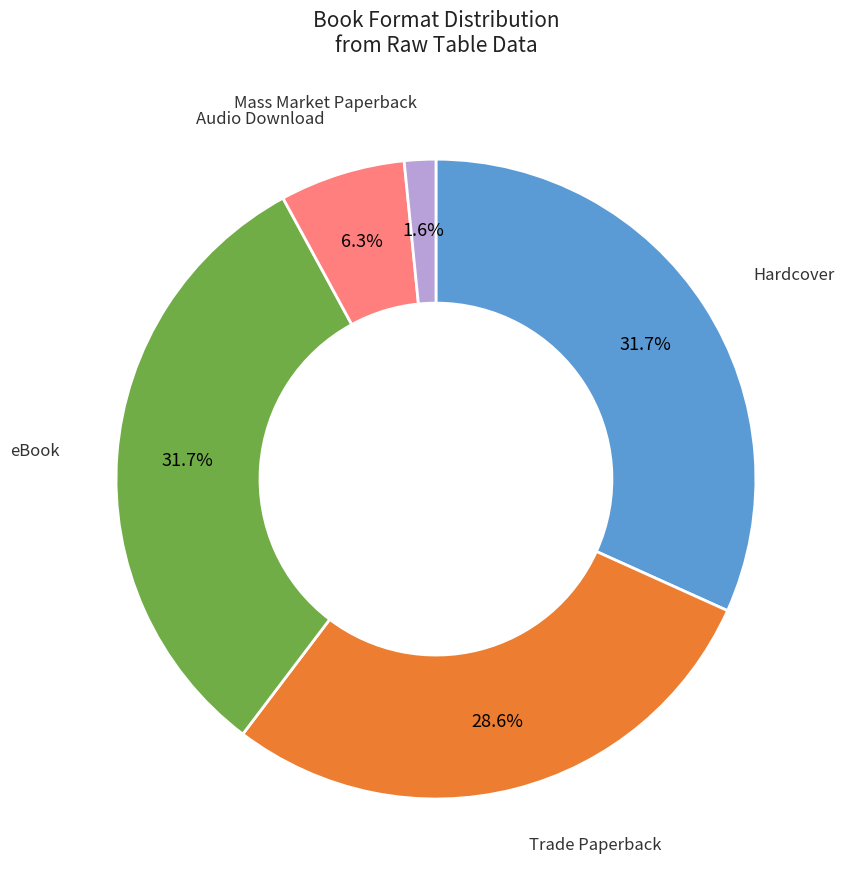

Is there a majority slice in this chart?

No